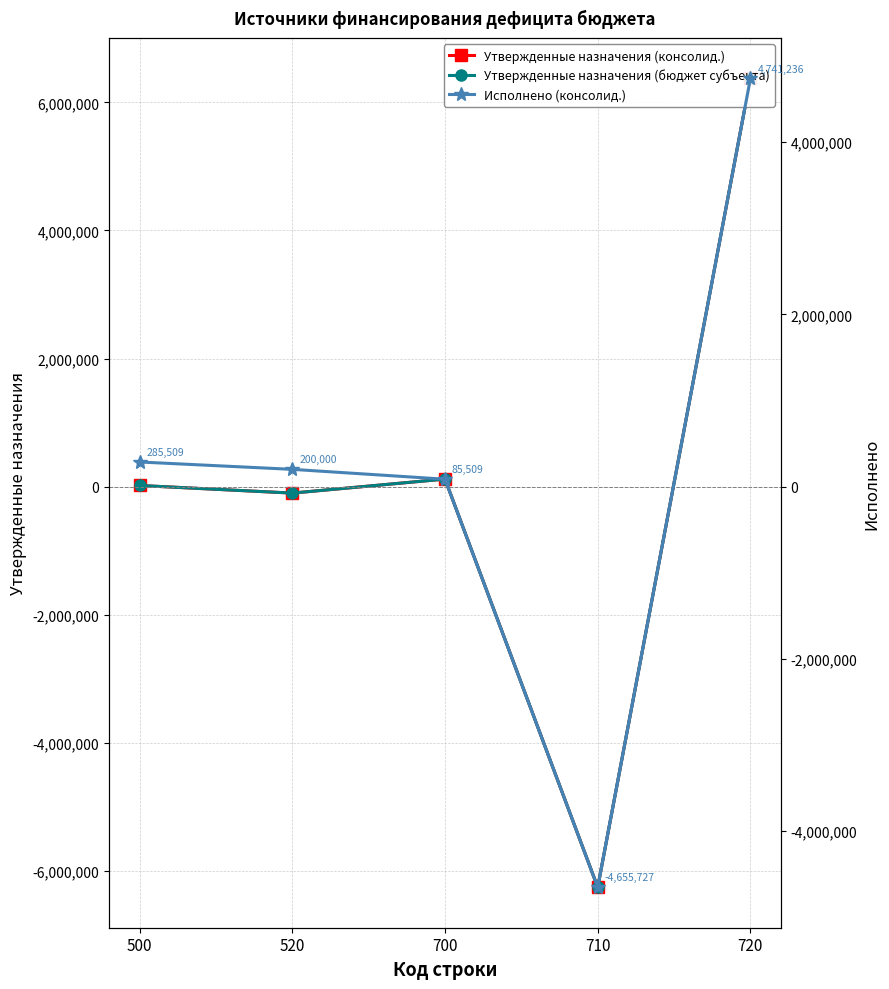

Is it true that Утвержденные назначения (консолид.) equals 119000.0 at 700?

True